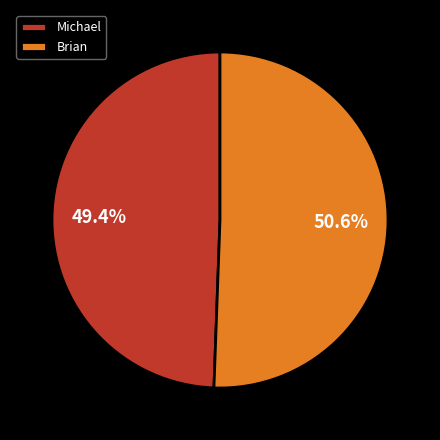

What percentage is the Michael slice, to the nearest percent?

49%